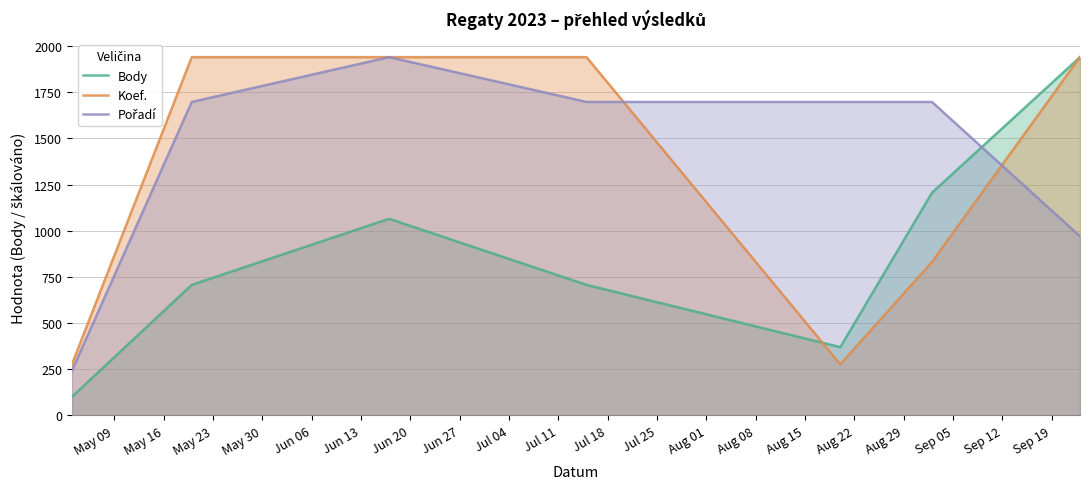

True or false: Koef. and Body cross at least once.

True